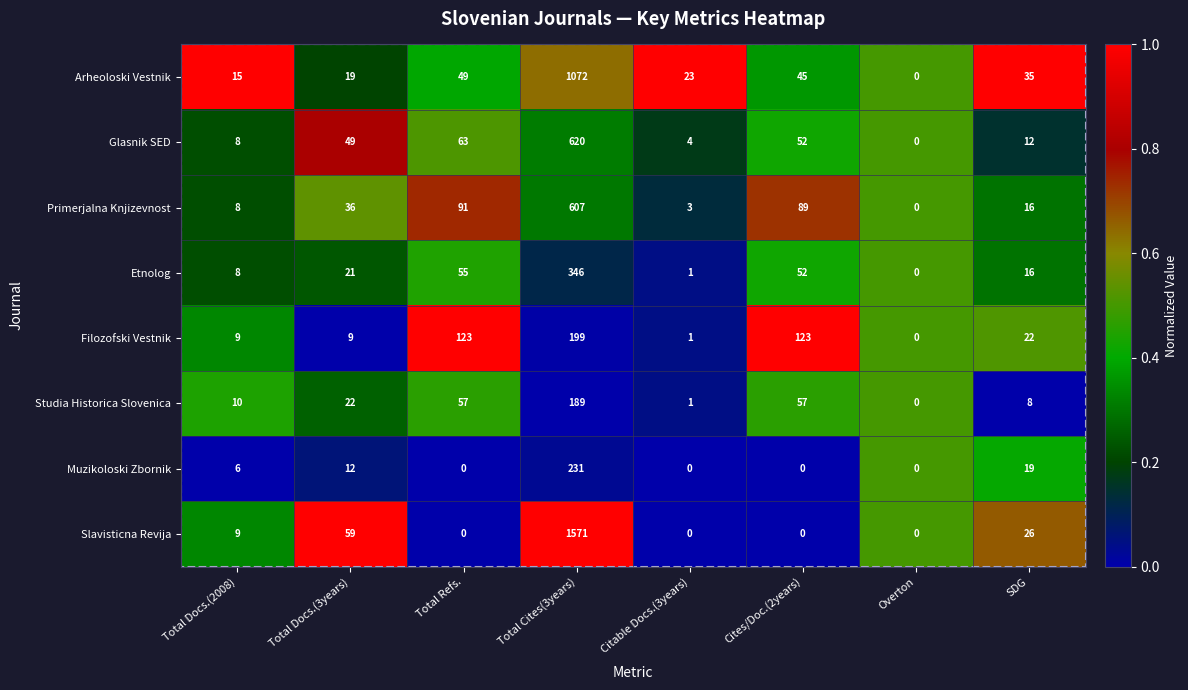

Where is Arheoloski Vestnik nearest to the value 536?

Total Refs.